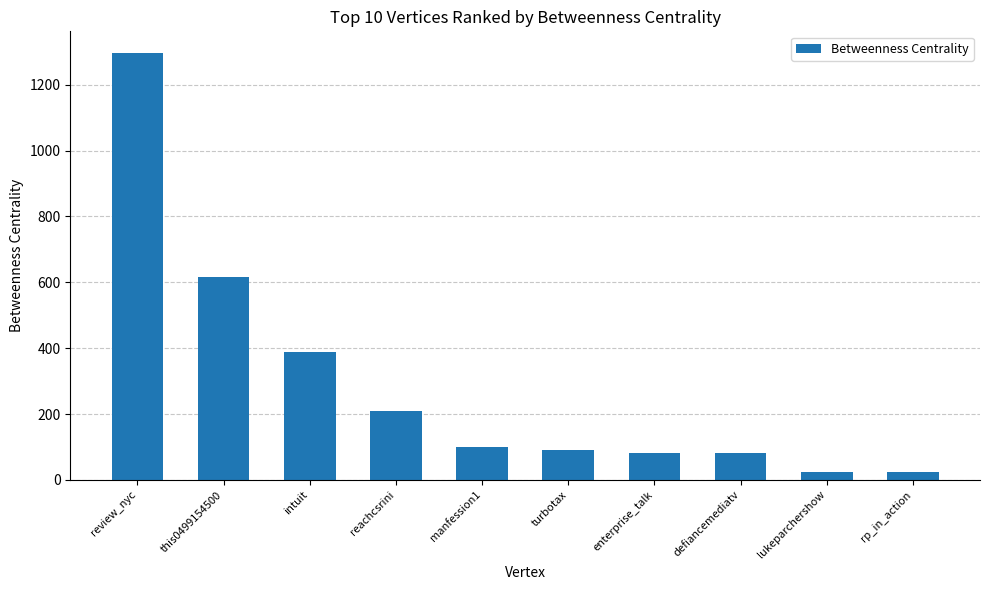

What is the maximum value shown in the chart?

1297.1